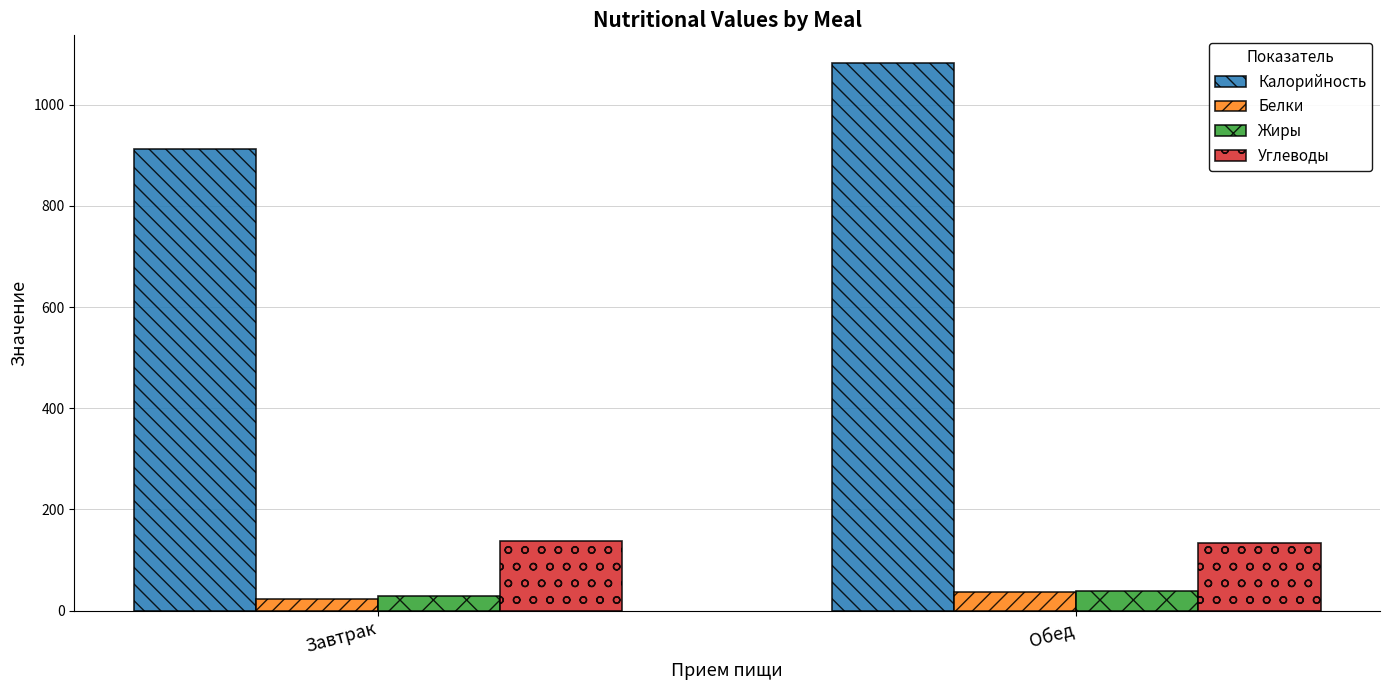

At which label is Калорийность closest to 997?

Завтрак